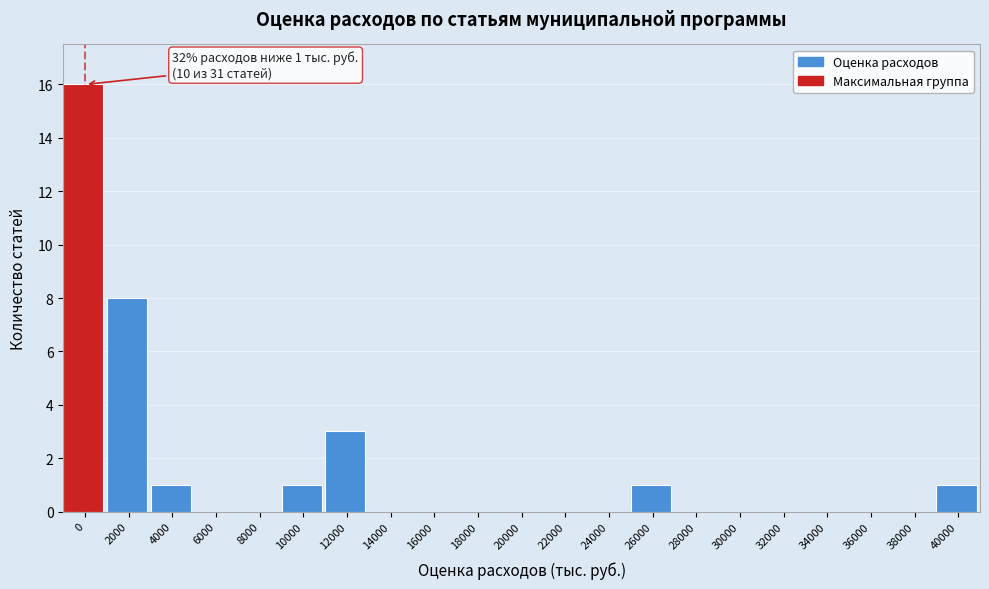

Reading right to left, what are all the values shown in this chart?

40000=1	38000=0	36000=0	34000=0	32000=0	30000=0	28000=0	26000=1	24000=0	22000=0	20000=0	18000=0	16000=0	14000=0	12000=3	10000=1	8000=0	6000=0	4000=1	2000=8	0=16